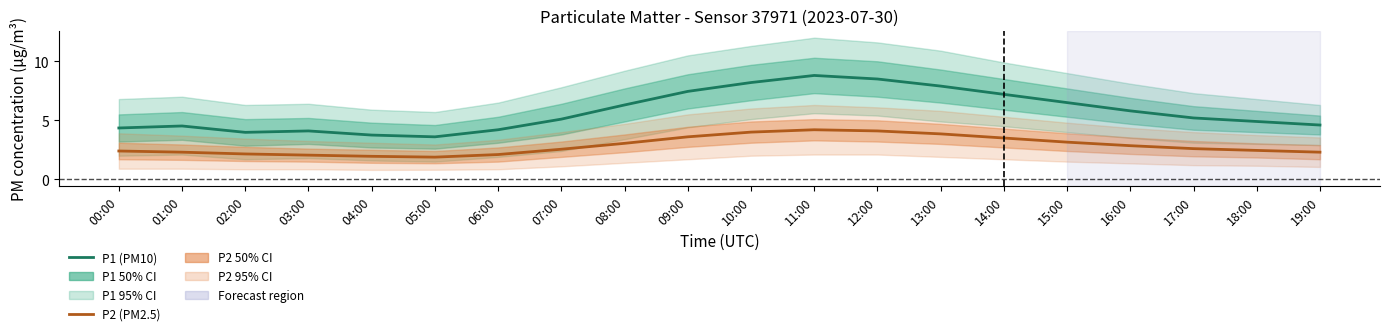

List the series in order of their peak value, highest first.

P1 (PM10), P2 (PM2.5)